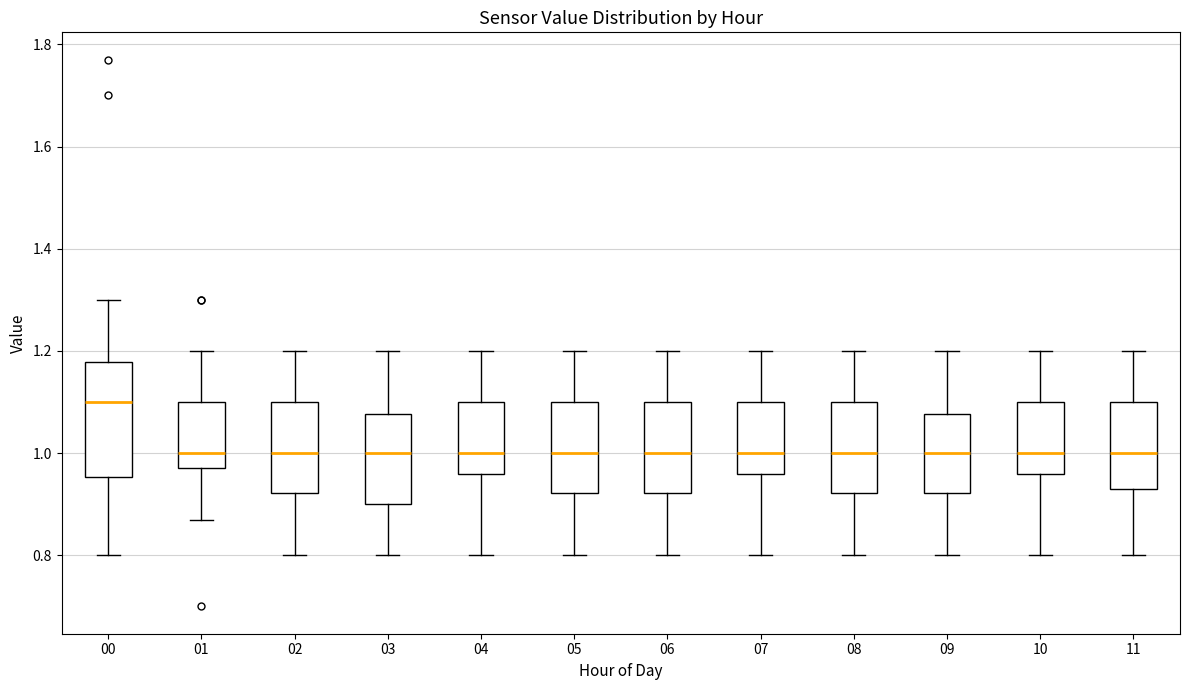

Where is the upper edge of the box at x = 04 on the y-axis? The values are not printed on the chart, so give them approximately, as read against the axis.

1.10